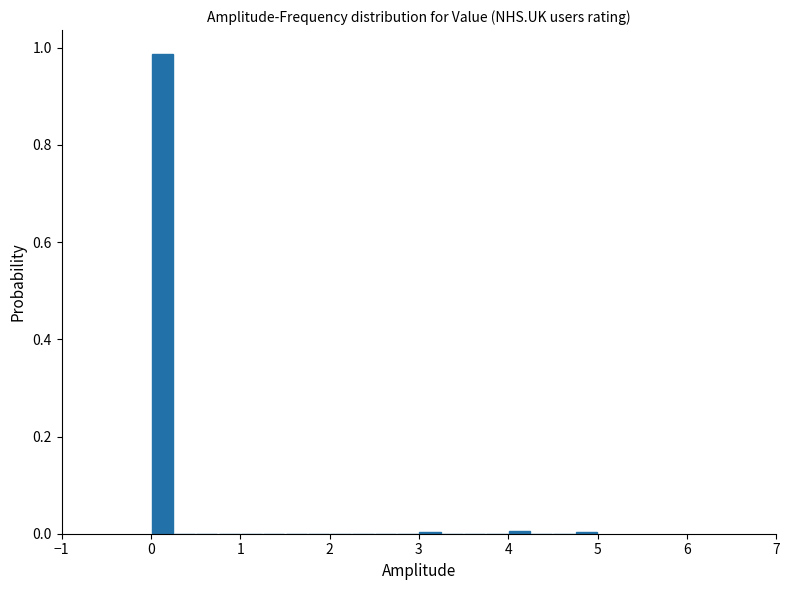

Around what value on the x-axis is the tallest bar? Give the approximate position of its centre, as read against the axis.

0.1